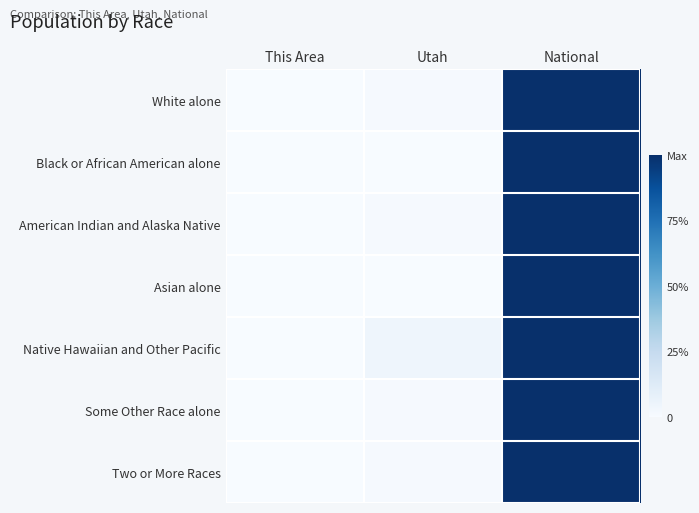

Rank the series at Utah from highest to lowest value.

Native Hawaiian and Other Pacific, American Indian and Alaska Native, White alone, Some Other Race alone, Two or More Races, Asian alone, Black or African American alone